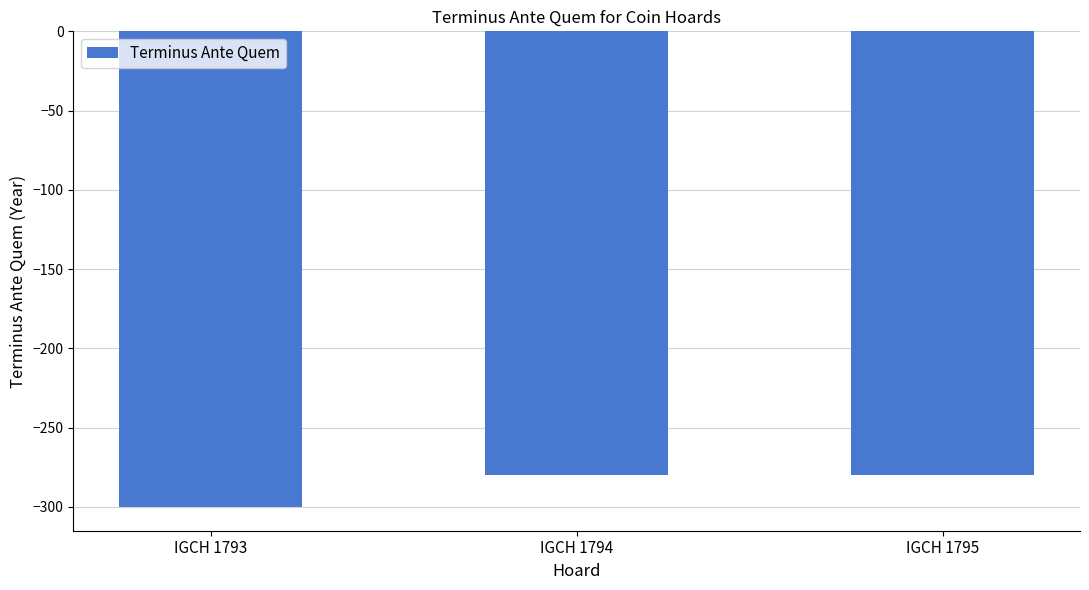

How many categories are shown in the chart?

3